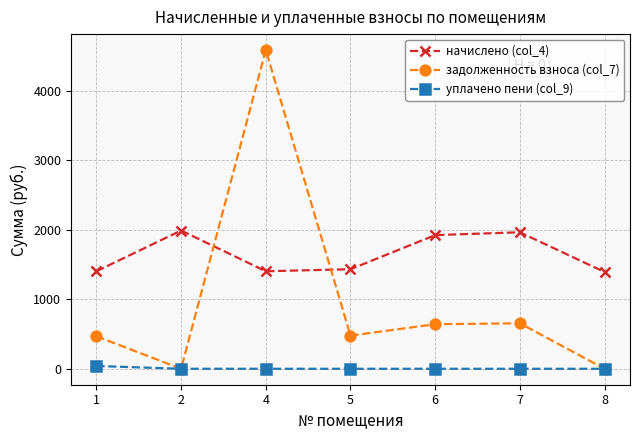

Between which two adjacent categories do задолженность взноса (col_7) and начислено (col_4) first intersect?

2 and 4